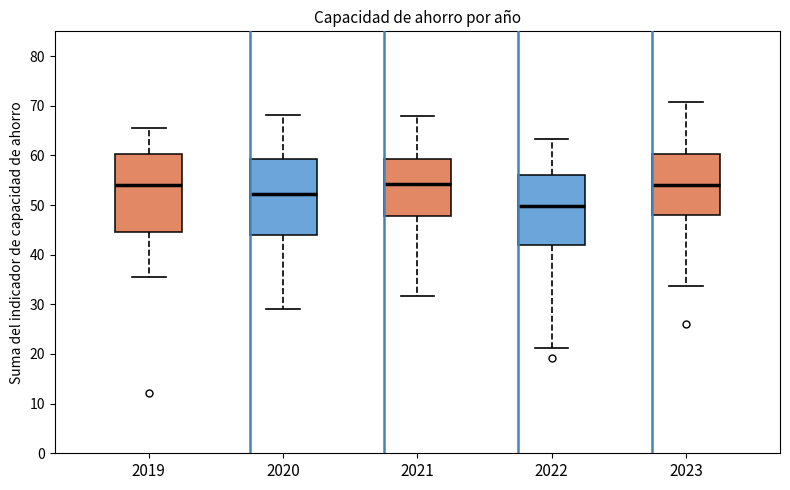

Where is the upper edge of the box at x = 2019 on the y-axis? The values are not printed on the chart, so give them approximately, as read against the axis.

60